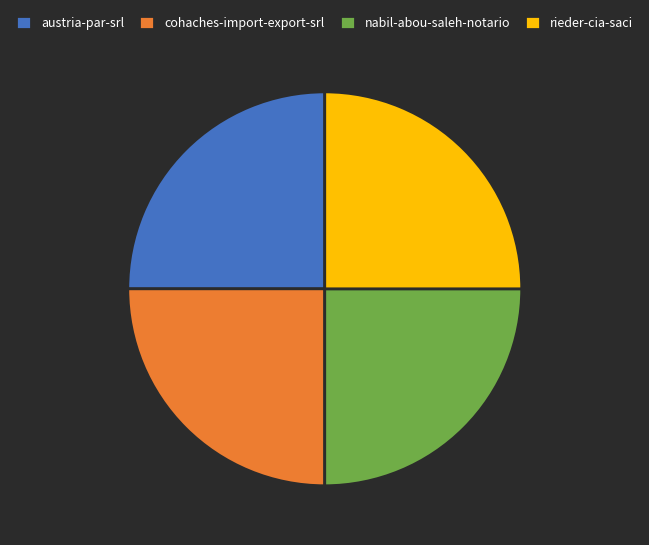

True or false: austria-par-srl accounts for 39% of the total.

False